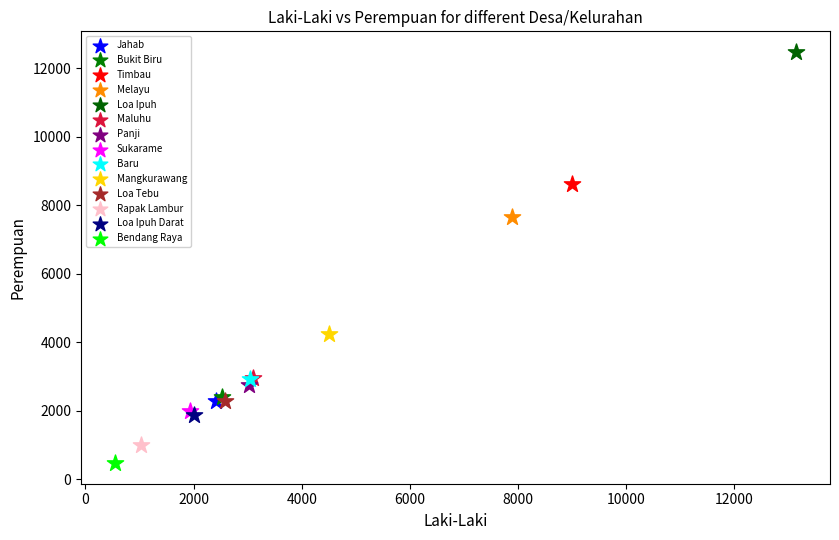

What are all the series names shown in the legend?

Jahab, Bukit Biru, Timbau, Melayu, Loa Ipuh, Maluhu, Panji, Sukarame, Baru, Mangkurawang, Loa Tebu, Rapak Lambur, Loa Ipuh Darat, Bendang Raya